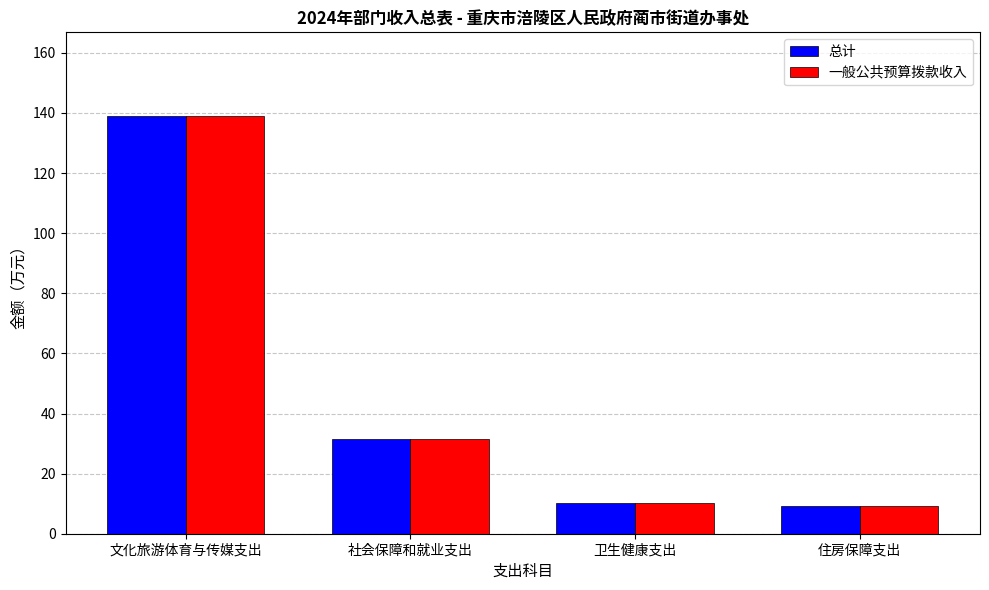

What is the label of the 2nd bar from the left?

社会保障和就业支出